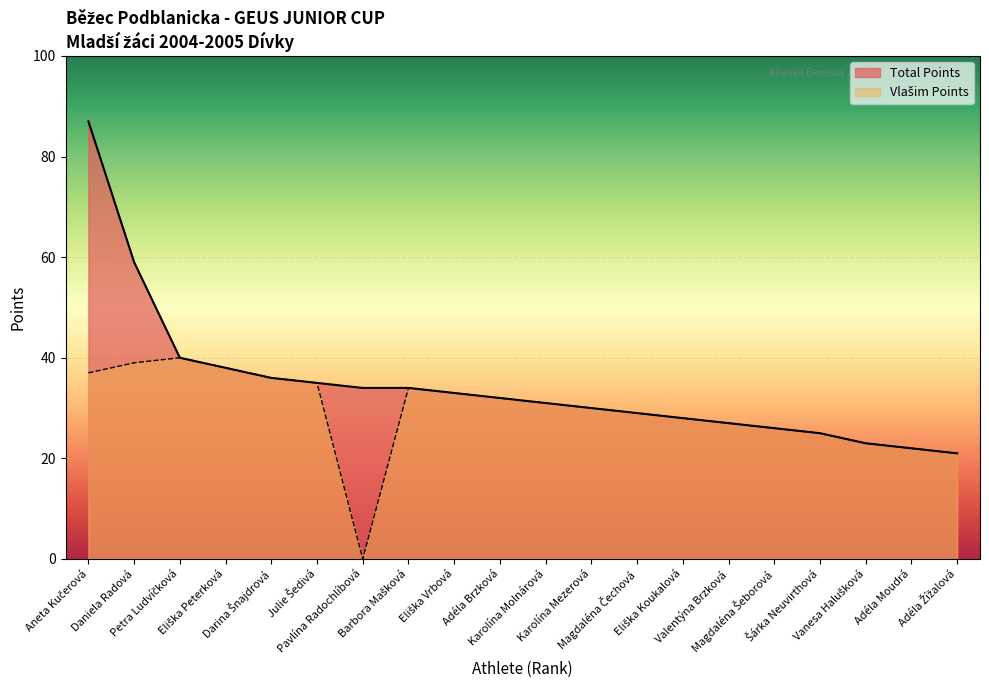

True or false: Total Points and Vlašim Points intersect in this chart.

False